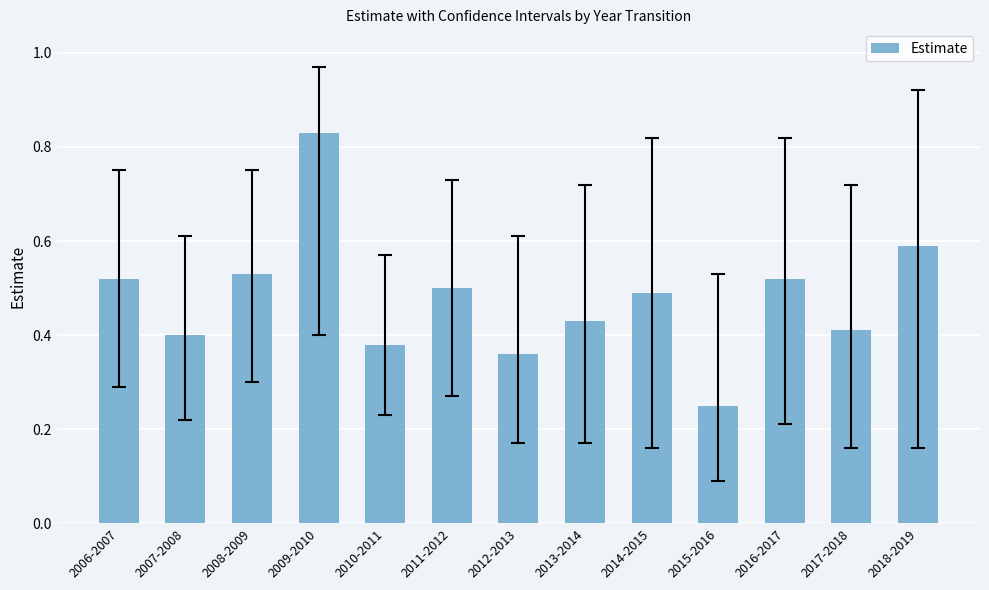

What is the difference between the maximum and minimum values?

0.6